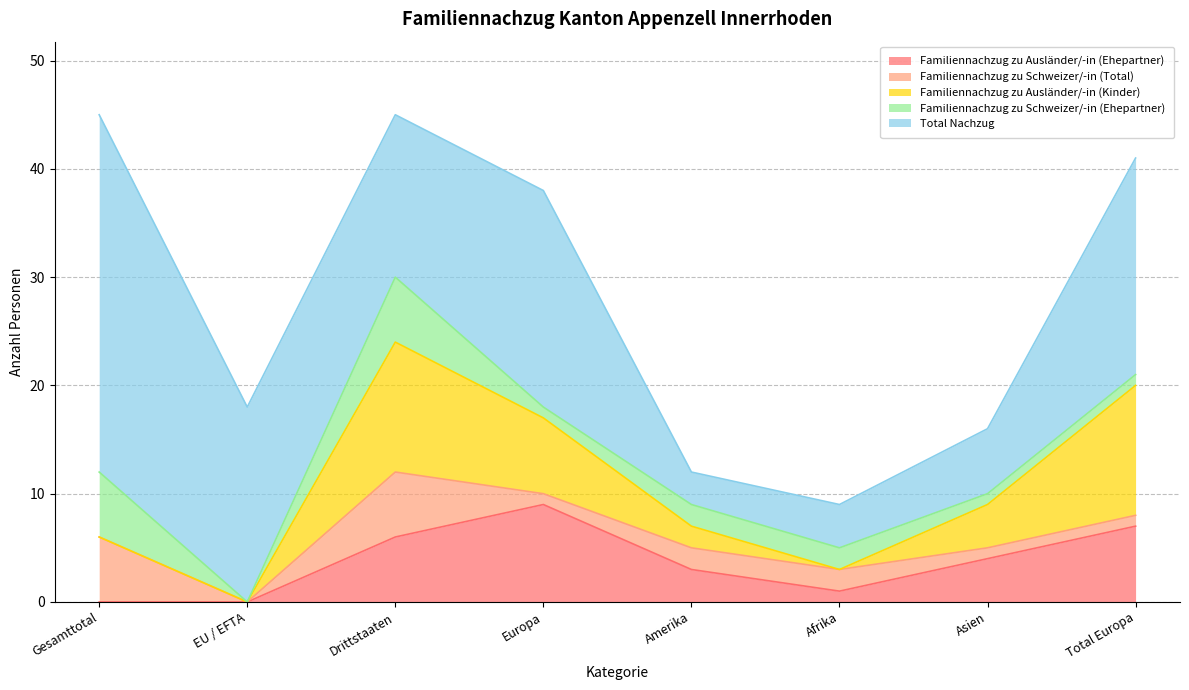

At which category does Familiennachzug zu Schweizer/-in (Total) reach its first local peak?

Drittstaaten